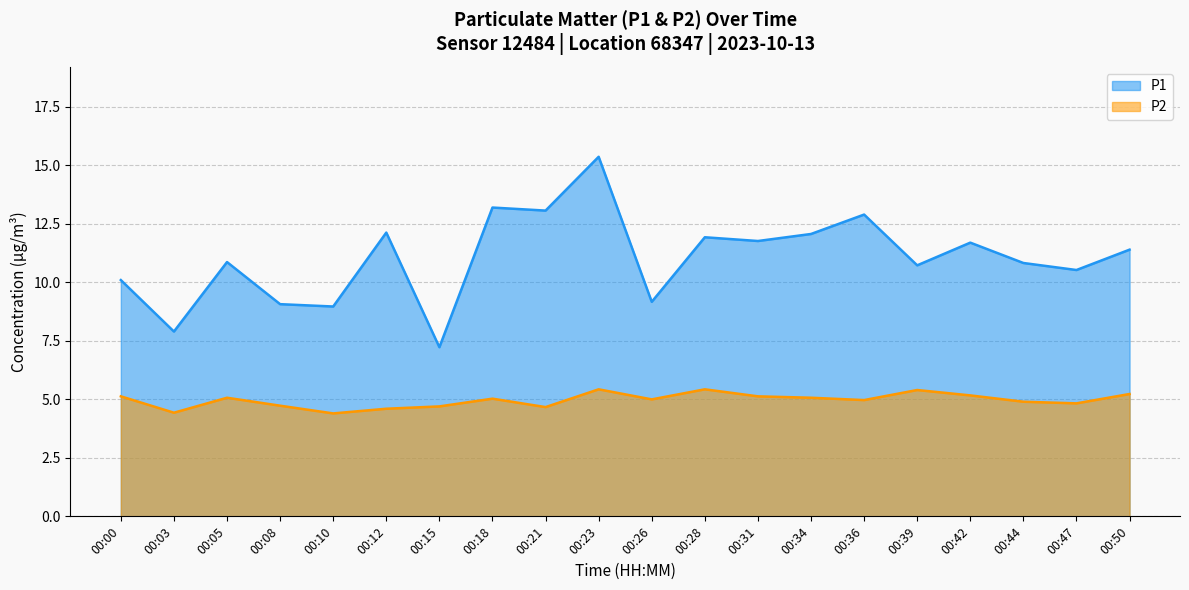

True or false: P2 and P1 cross at least once.

False